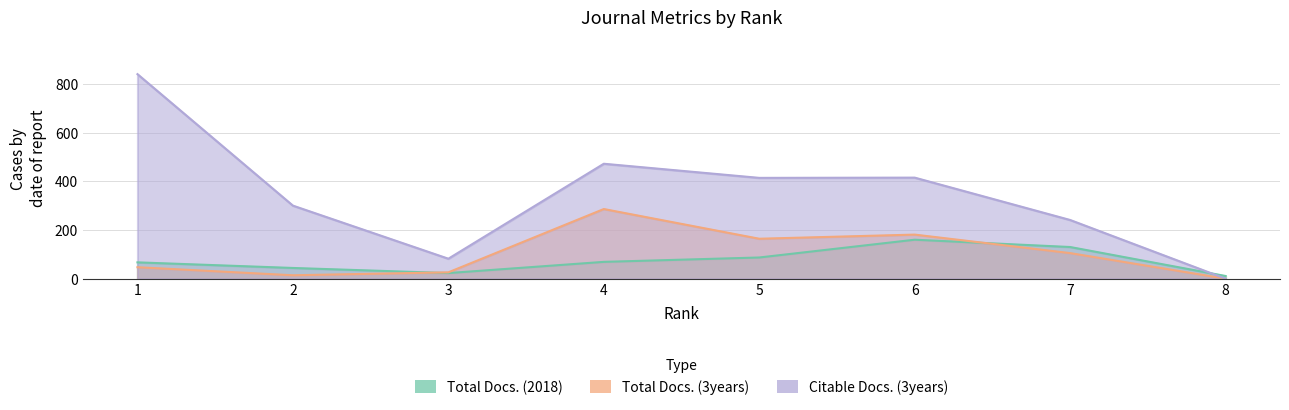

At how many categories does at least one series exceed 534?

1